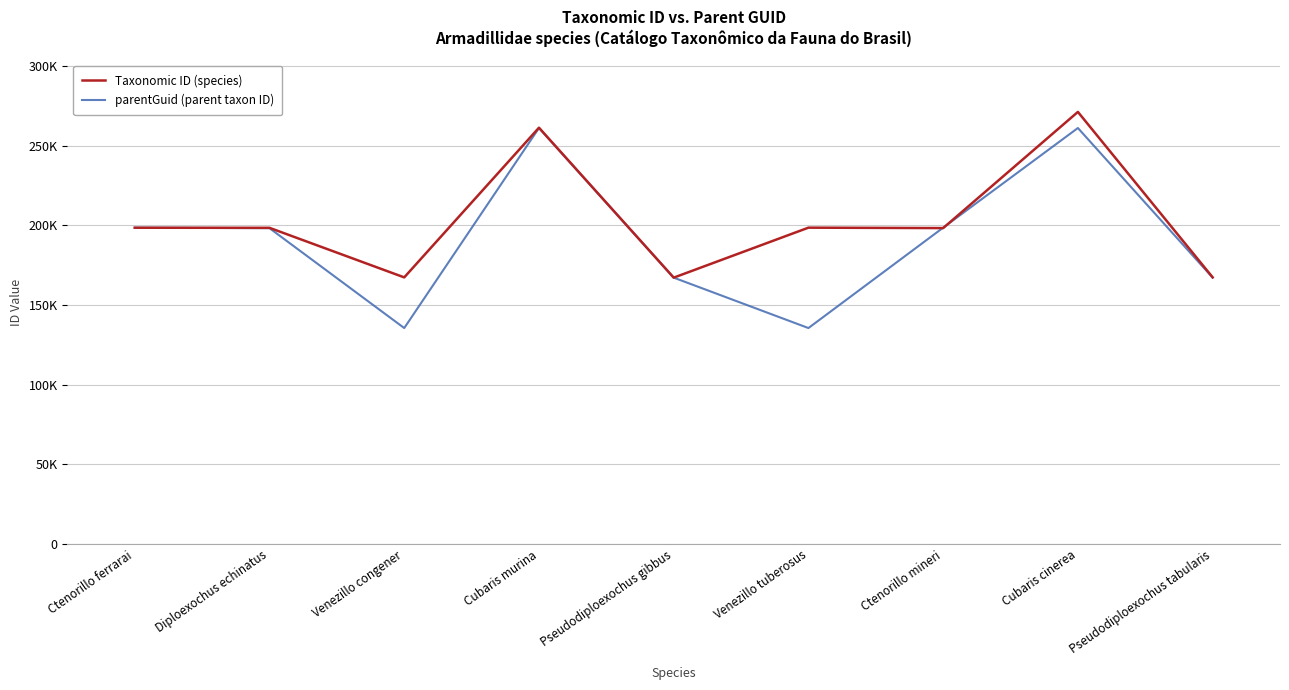

At how many categories does at least one series exceed 237699?

2